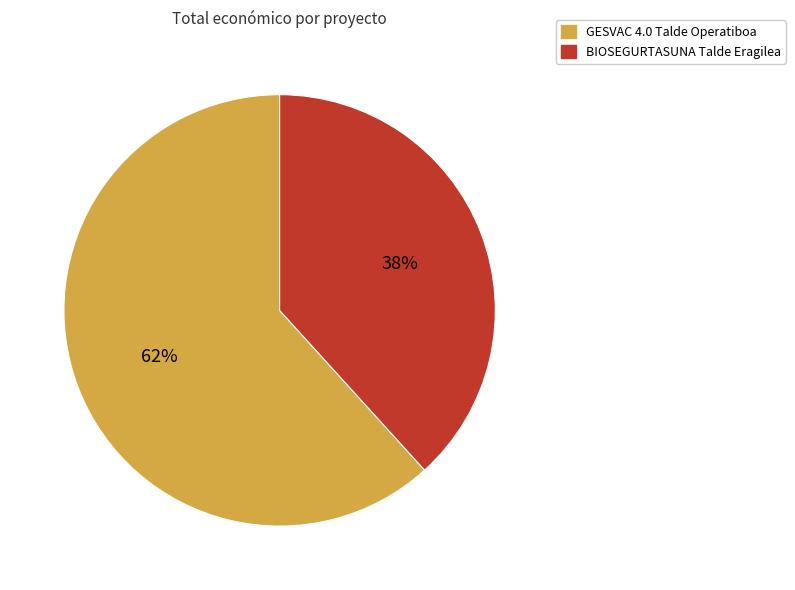

Which category has the smallest portion of the pie?

BIOSEGURTASUNA Talde Eragilea